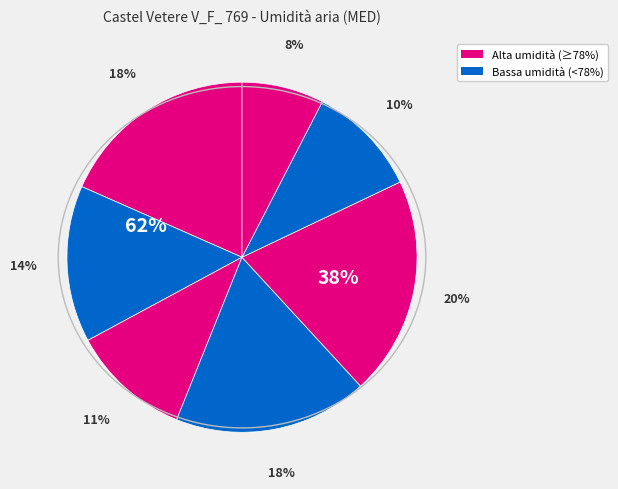

To the nearest percent, what is the difference between the largest and smallest slice percentages?

13%